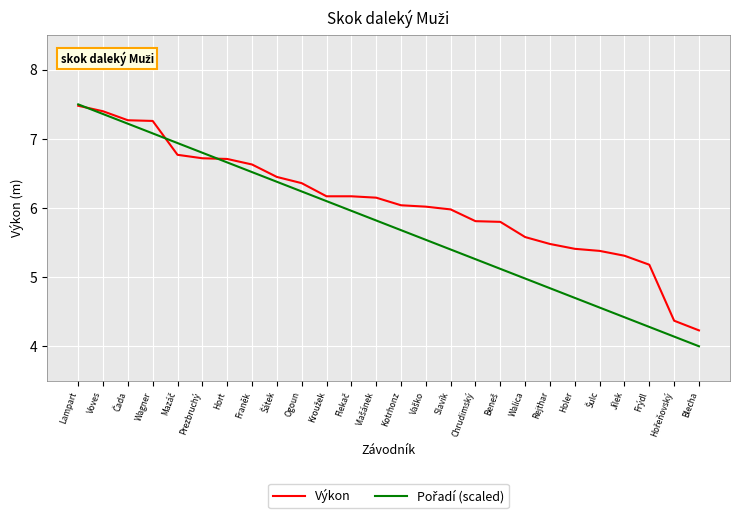

At which category is the sum across all series the highest?

Lampart